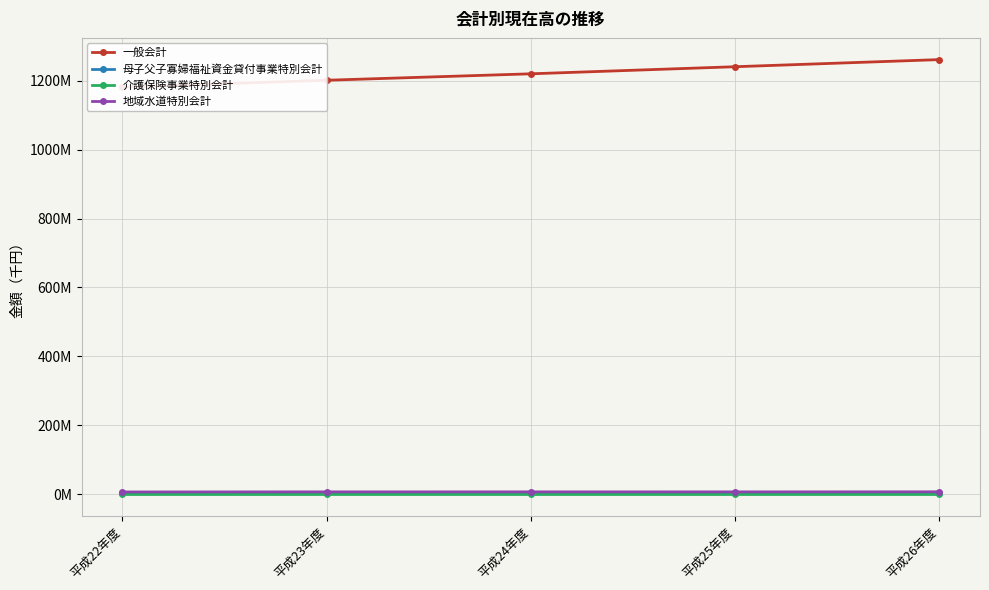

Which series has the largest total across all categories?

一般会計